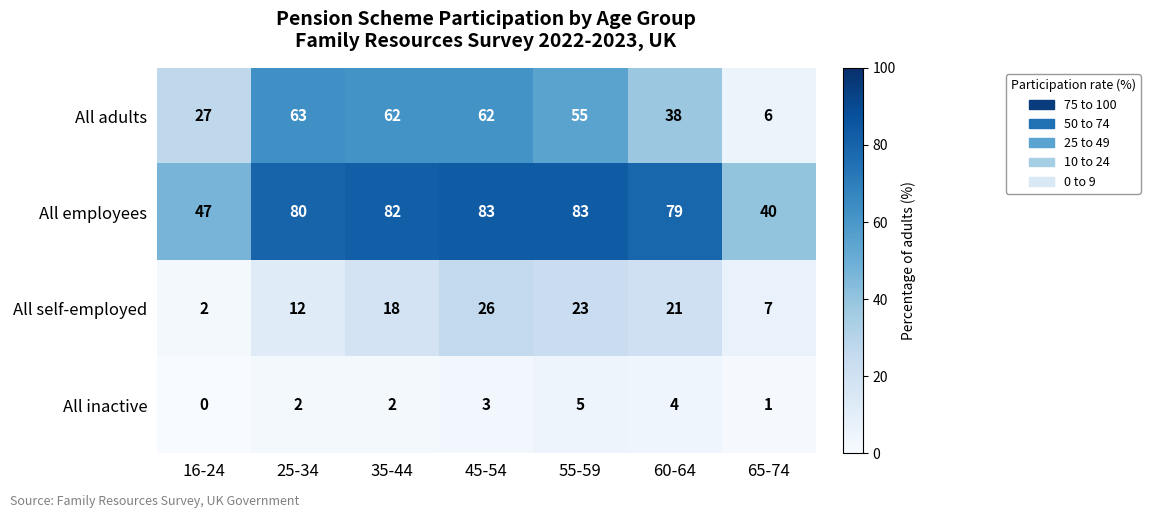

Which series changed the most between 60-64 and 65-74?

All employees